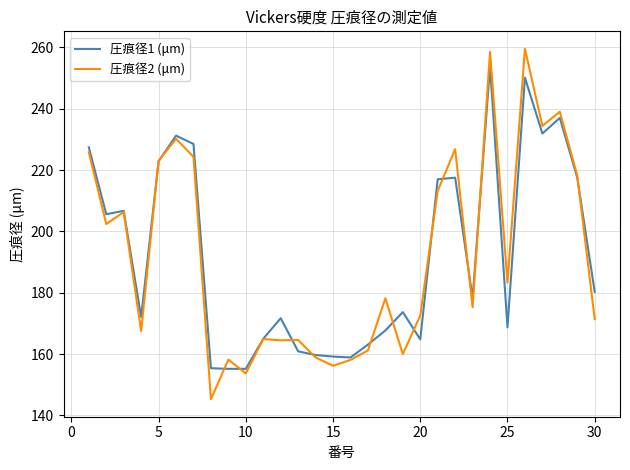

Which series has the largest range (max minus min)?

圧痕径2 (μm)